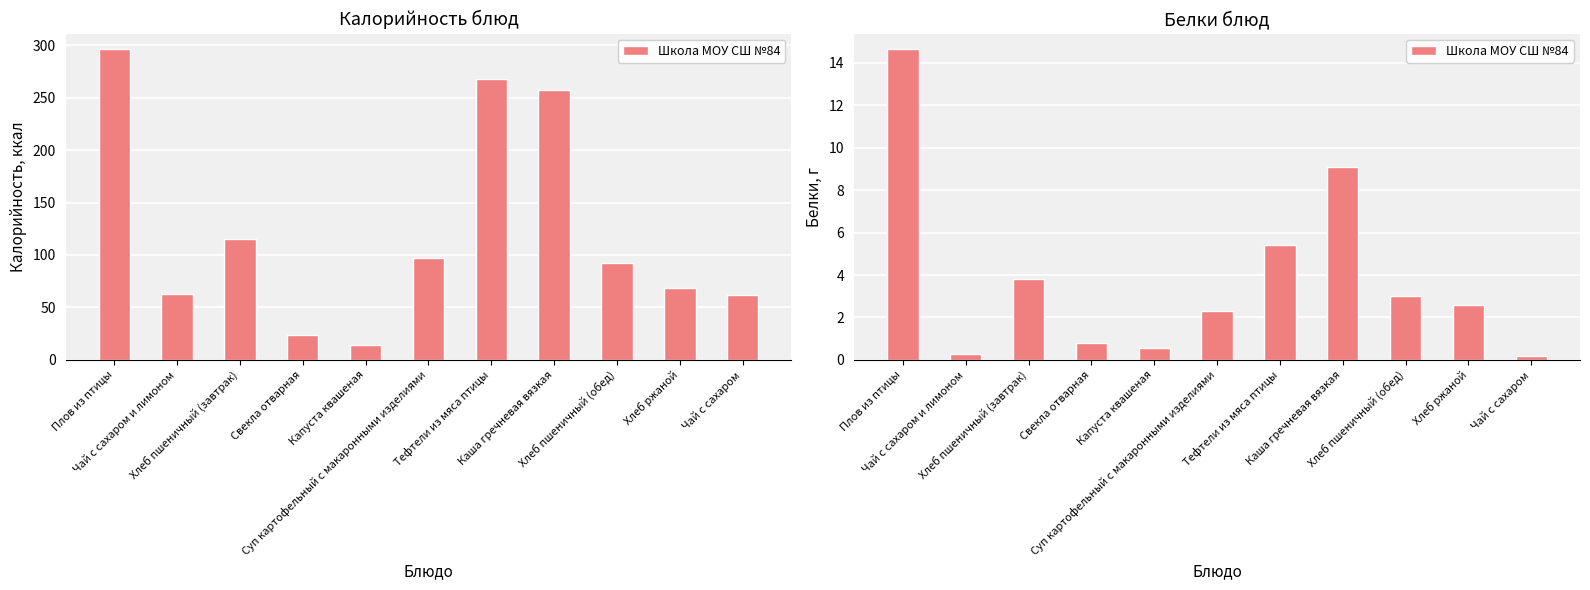

What is the value of the 3rd bar from the left?

3.8